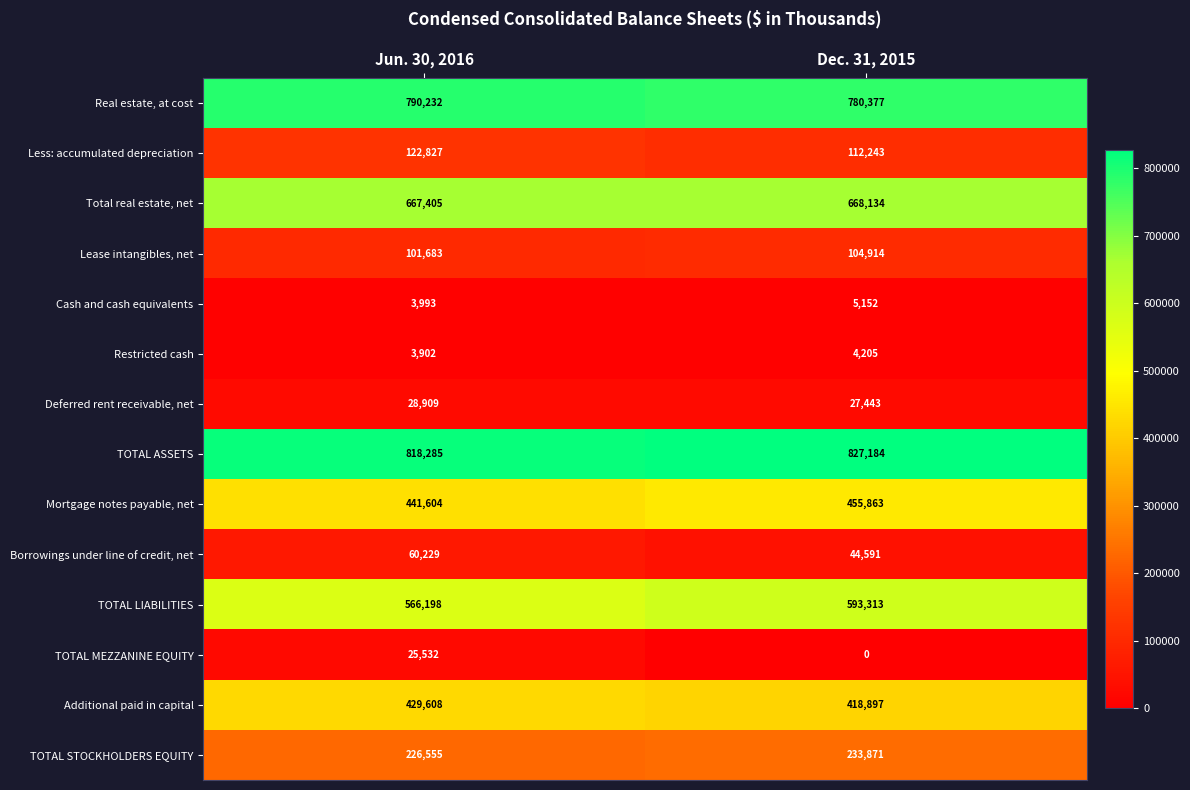

What is the maximum value shown in the chart?

827184